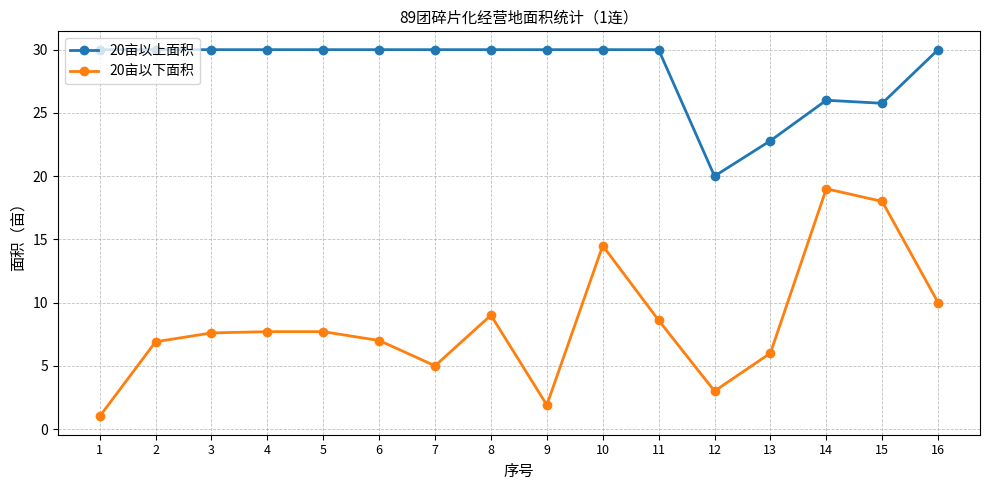

True or false: 20亩以下面积 has more than 0 interior local peaks.

True